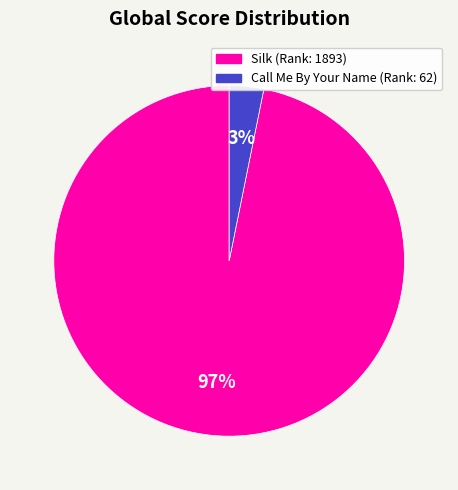

Does any single category account for the majority?

Yes